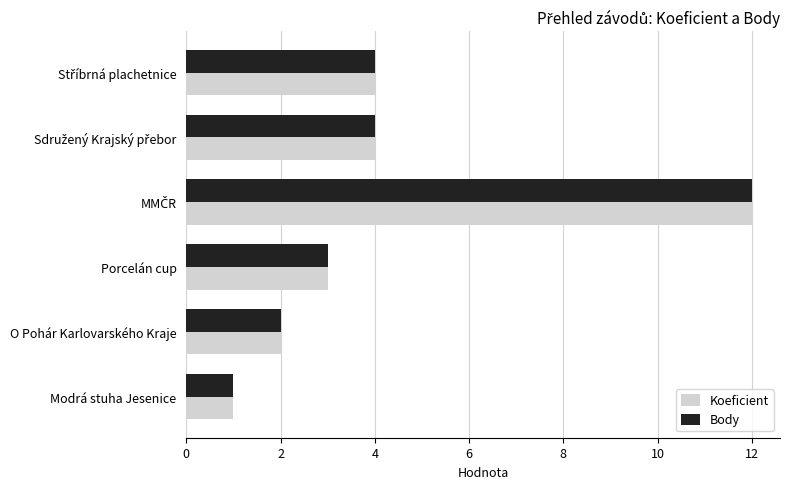

What are all the series names shown in the legend?

Koeficient, Body